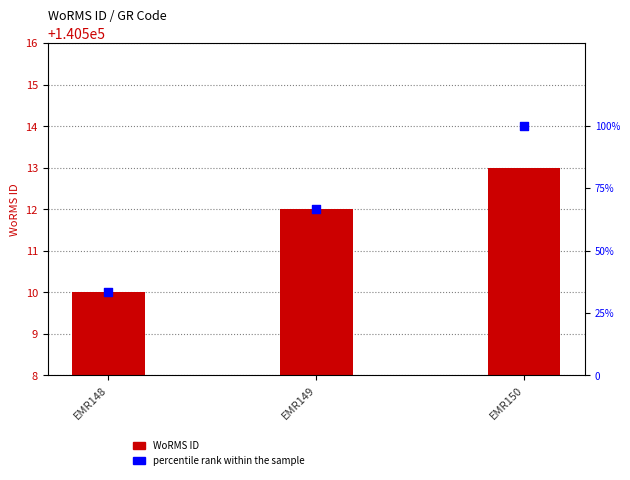

Which series reaches the minimum Y coordinate?

percentile rank within the sample